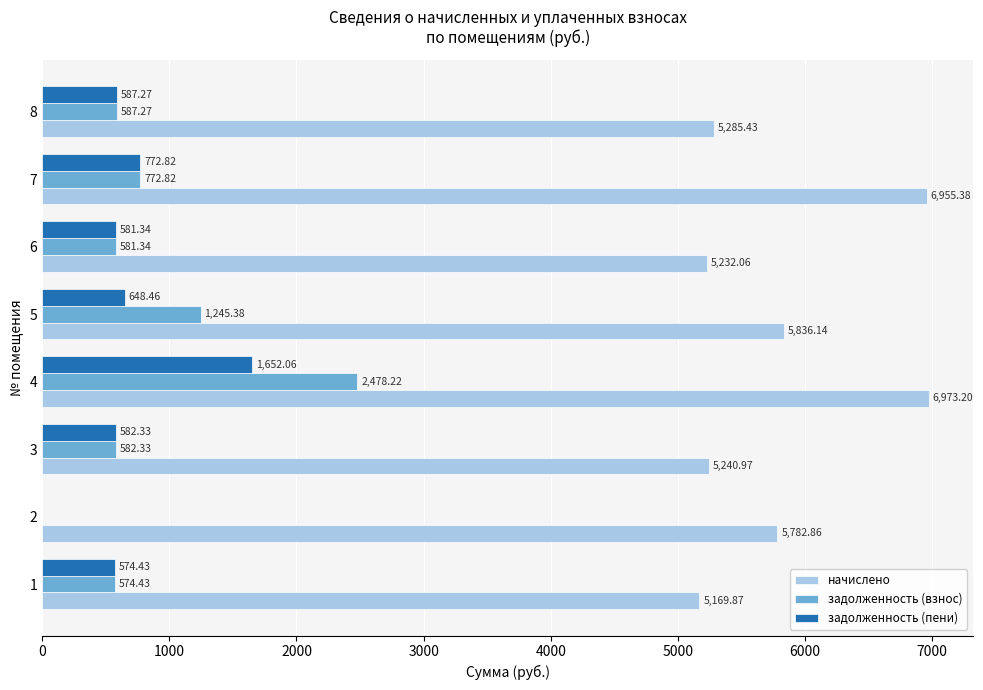

How many values in задолженность (взнос) are above zero?

7